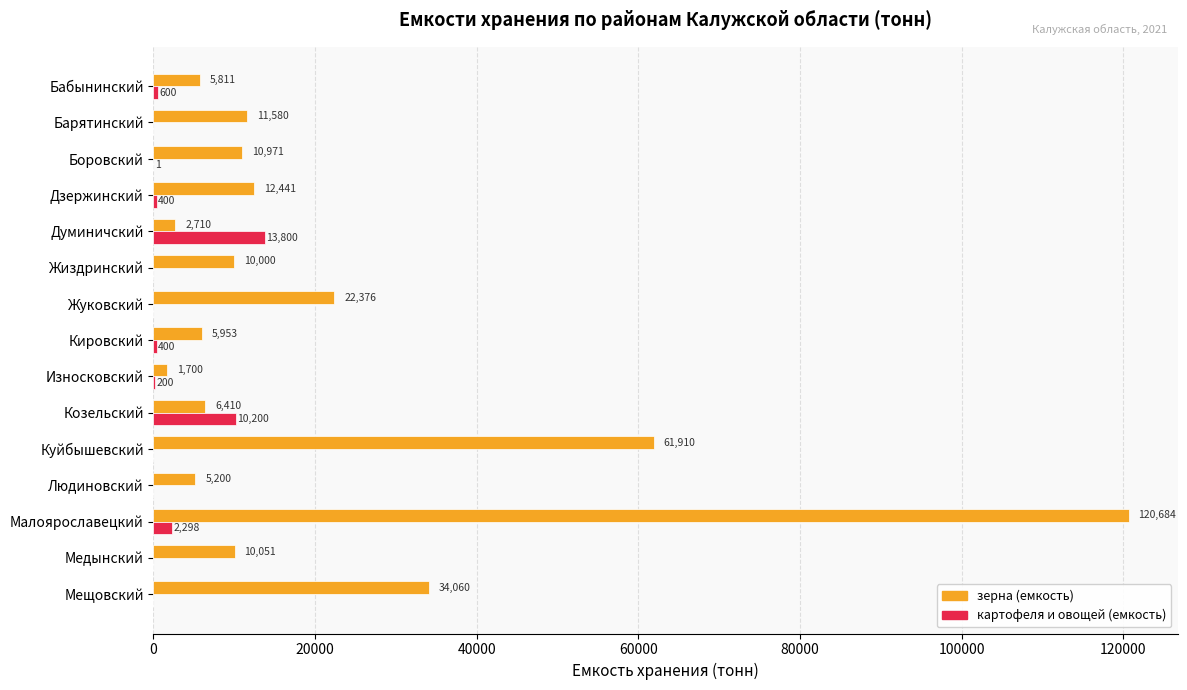

What is the maximum value shown in the chart?

120684